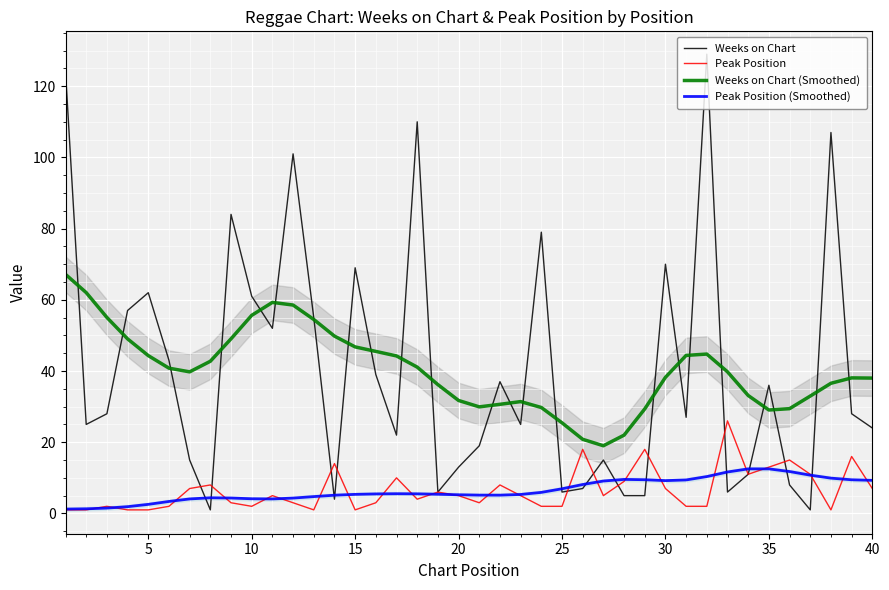

How many times do Weeks on Chart (Smoothed) and Weeks on Chart cross each other?

23